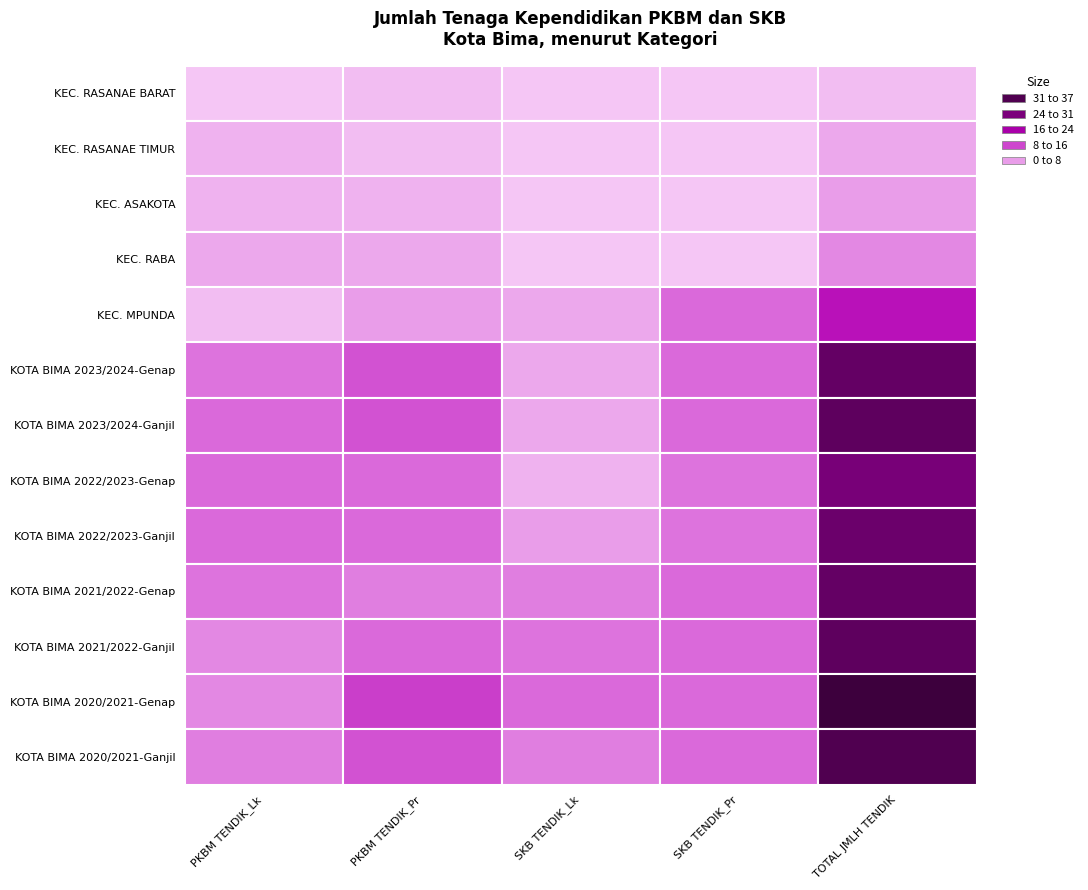

True or false: PKBM TENDIK_Lk has a value of 5 at KEC. RABA.

False